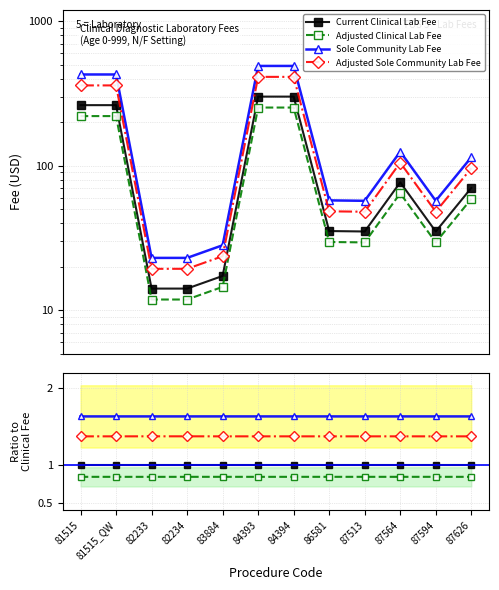

Reading left to right, transcribe all the data shown in this chart.

Current Clinical Lab Fee: 1.0	1.0	1.0	1.0	1.0	1.0	1.0	1.0	1.0	1.0	1.0	1.0
Adjusted Clinical Lab Fee: 0.8	0.8	0.8	0.8	0.8	0.8	0.8	0.8	0.8	0.8	0.8	0.8
Sole Community Lab Fee: 1.6	1.6	1.6	1.6	1.6	1.6	1.6	1.6	1.6	1.6	1.6	1.6
Adjusted Sole Community Lab Fee: 1.4	1.4	1.4	1.4	1.4	1.4	1.4	1.4	1.4	1.4	1.4	1.4